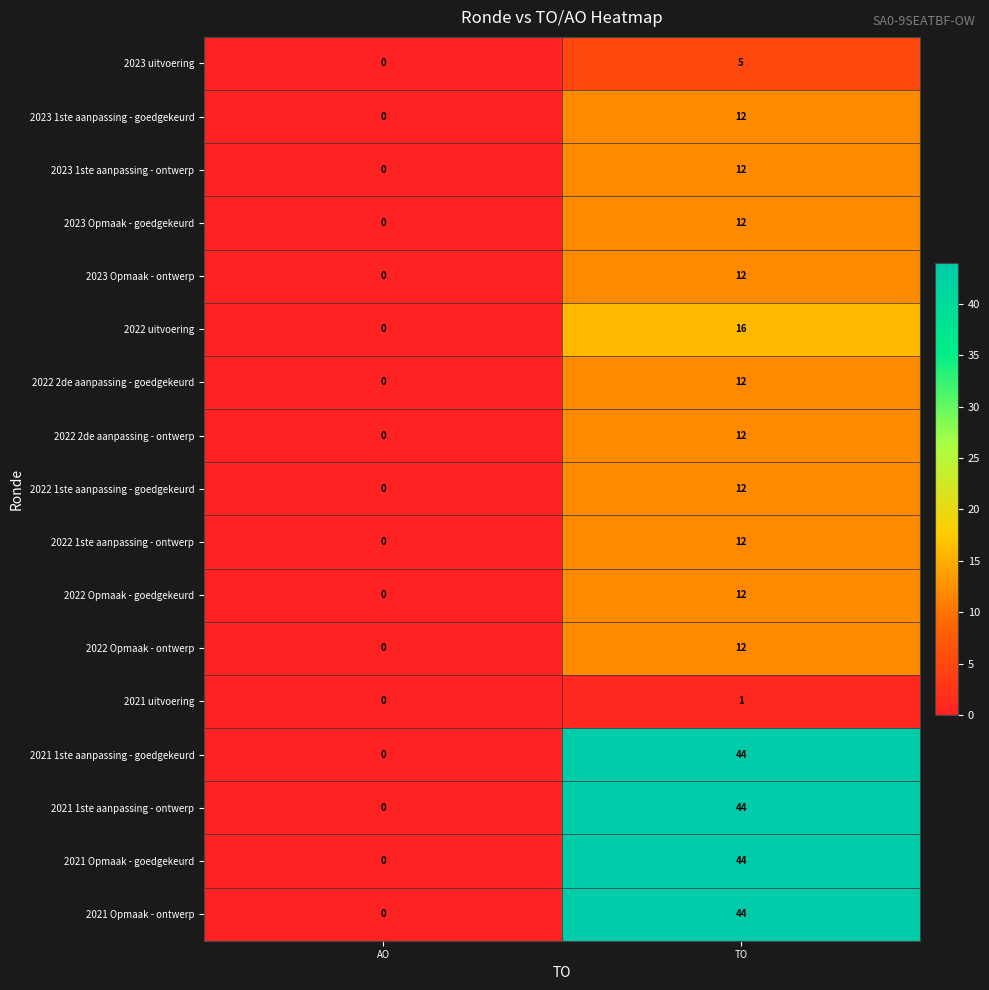

What is the spread (max minus min) of values at TO?

43